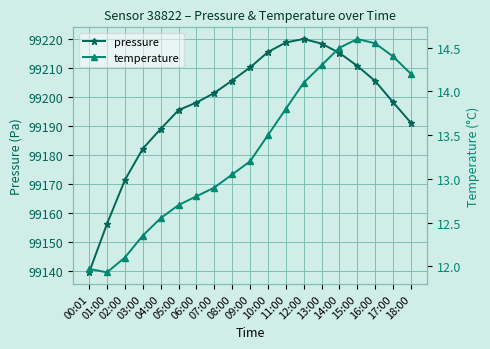

Where is pressure nearest to the value 99179?

03:00